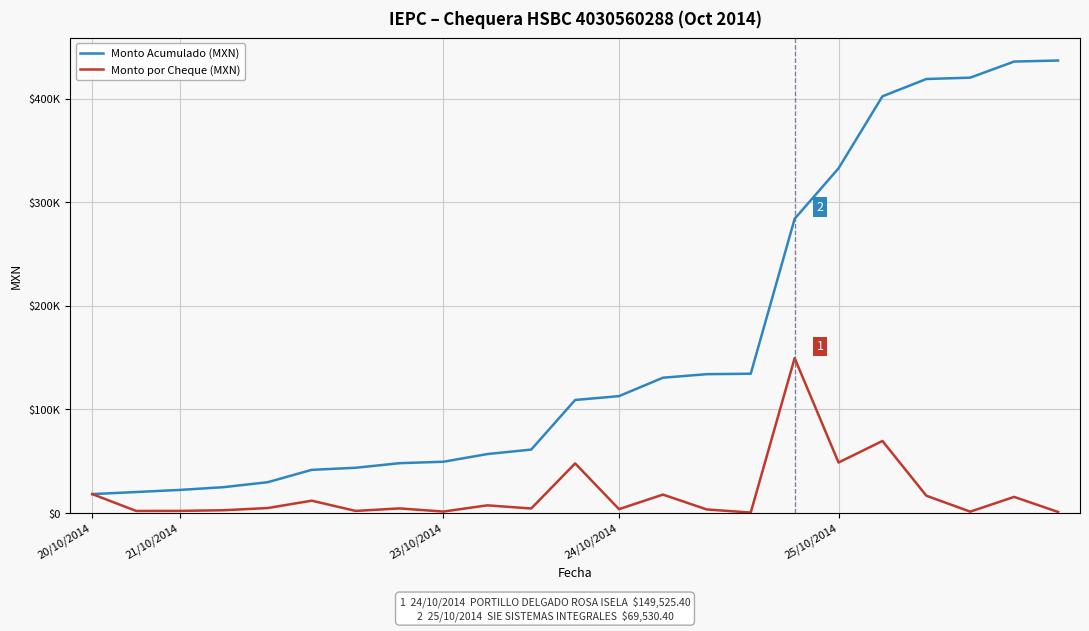

What are all the series names shown in the legend?

Monto Acumulado (MXN), Monto por Cheque (MXN)